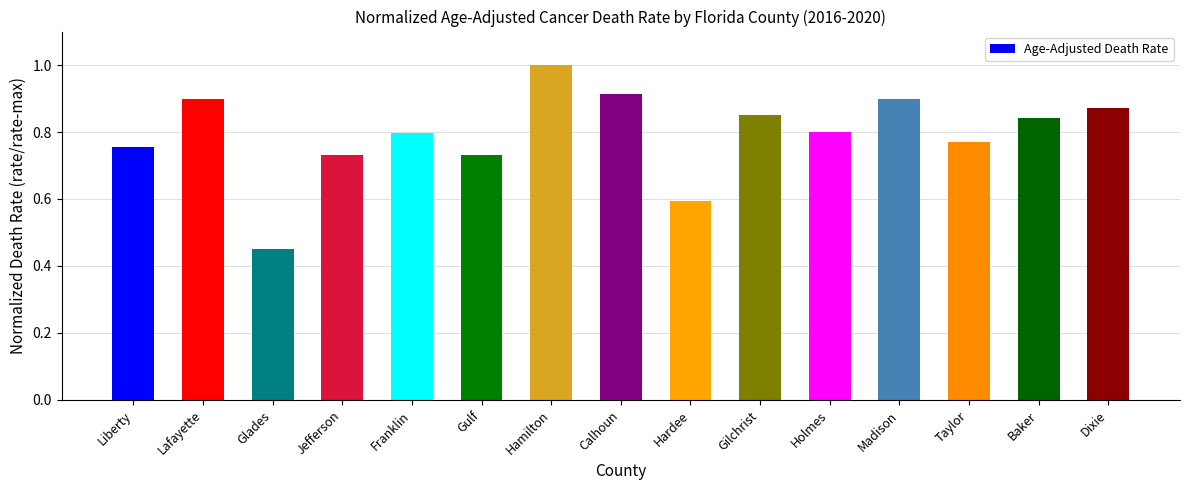

What is the difference between the second highest and second lowest values?

0.3